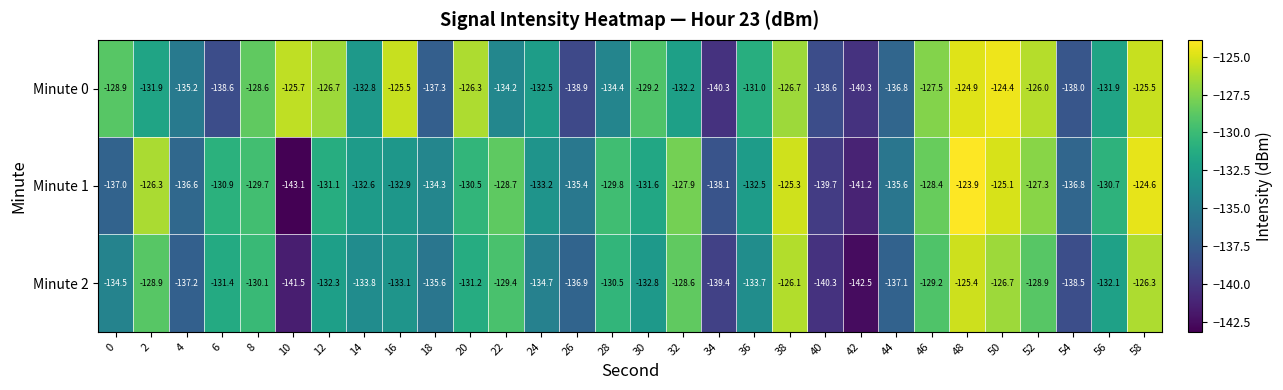

What value does the Minute 1 series have at 0?

-137.0